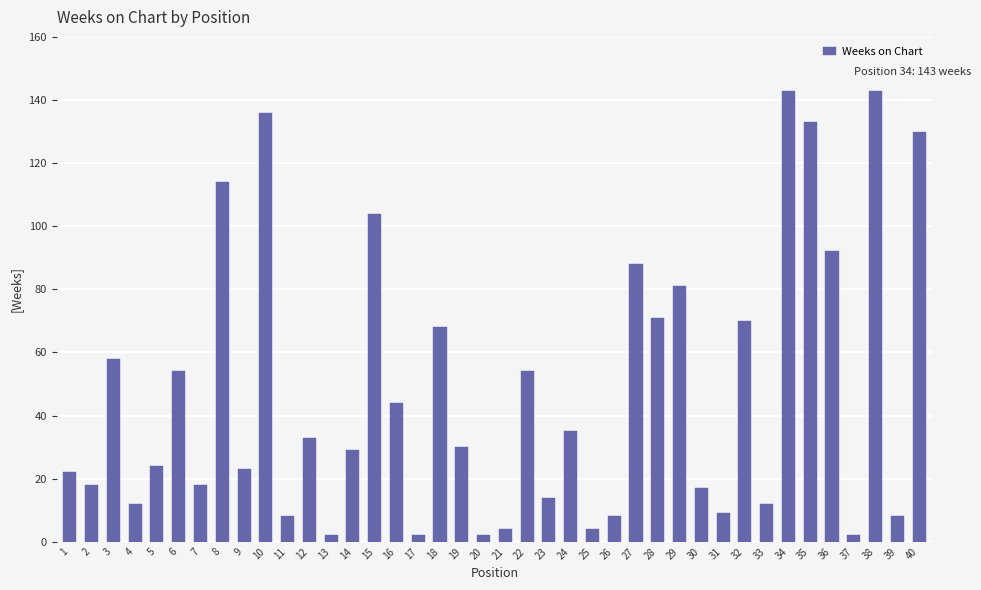

What is the sum of all values?

1919